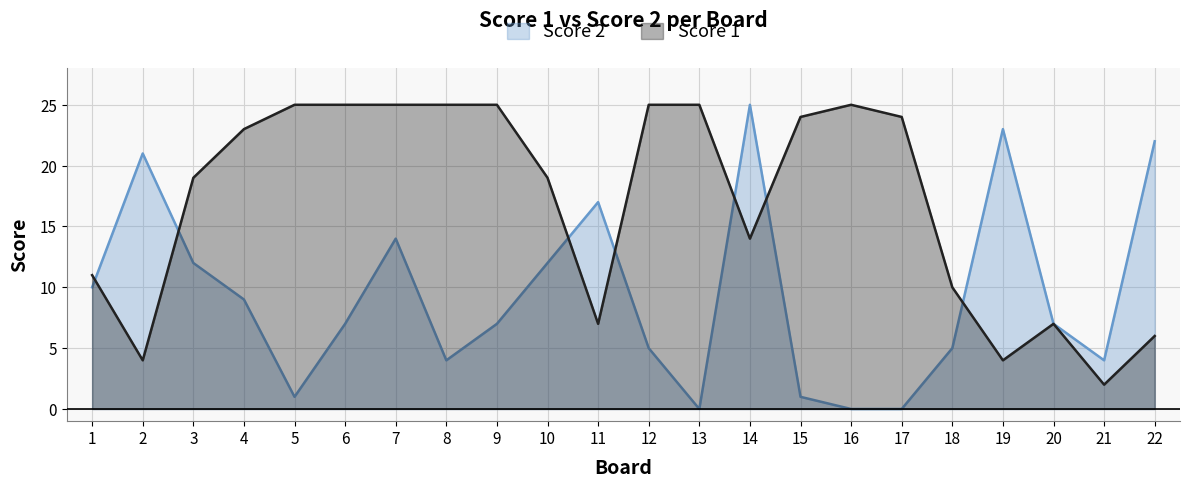

Where do Score 2 and Score 1 first cross each other?

1 and 2